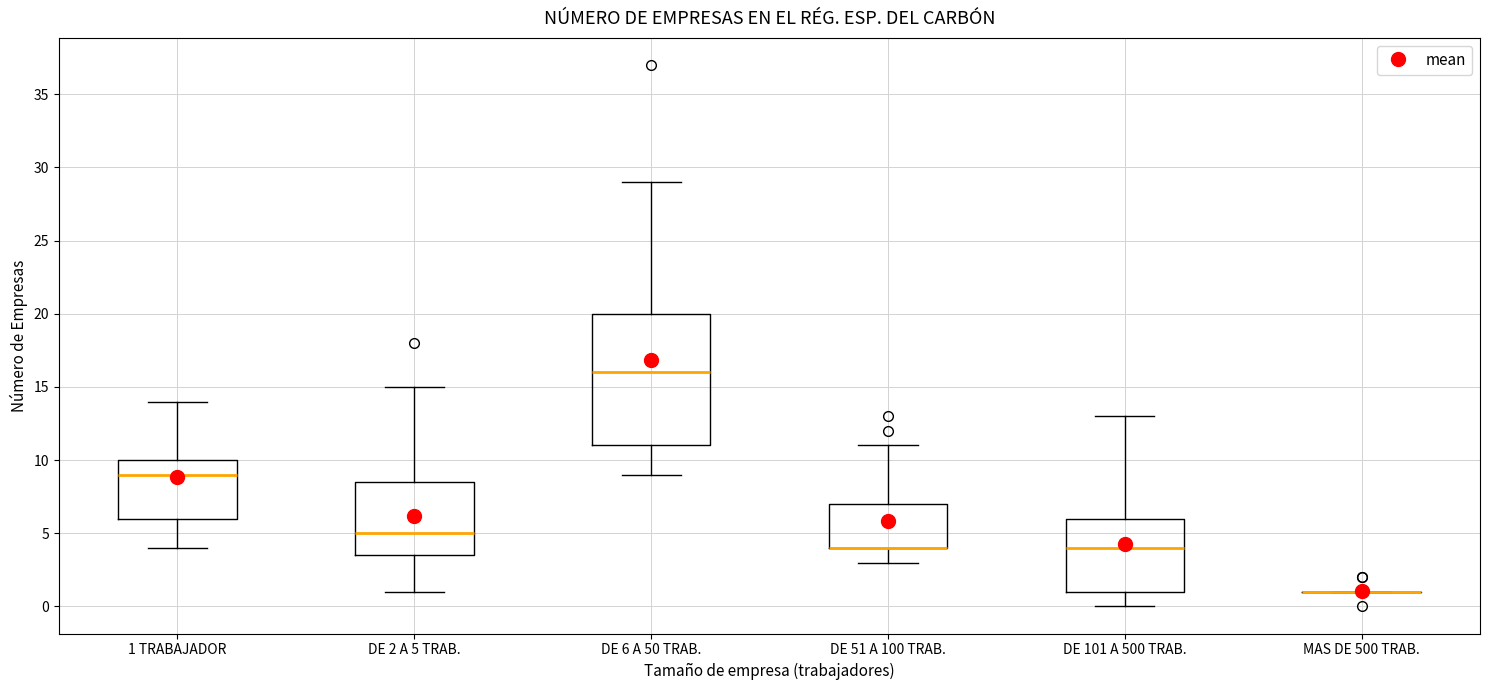

Reading left to right, read every box against the y-axis: the position of its median line, the range the box covers, and the ends of its whiskers. The values are not printed on the chart, so give them approximately, as read against the axis.

1 TRABAJADOR: median 9.0, box 6.0 to 10.0, whiskers 4.0 to 14.0
DE 2 A 5 TRAB.: median 5.0, box 3.5 to 8.5, whiskers 1.0 to 15.0
DE 6 A 50 TRAB.: median 16.0, box 11.0 to 20.0, whiskers 9.0 to 29.0
DE 51 A 100 TRAB.: median 4.0 (drawn on the box's lower edge), box 4.0 to 7.0, whiskers 3.0 to 11.0
DE 101 A 500 TRAB.: median 4.0, box 1.0 to 6.0, whiskers 0.0 to 13.0
MAS DE 500 TRAB.: box collapsed to a line at 1.0, whiskers 1.0 to 1.0